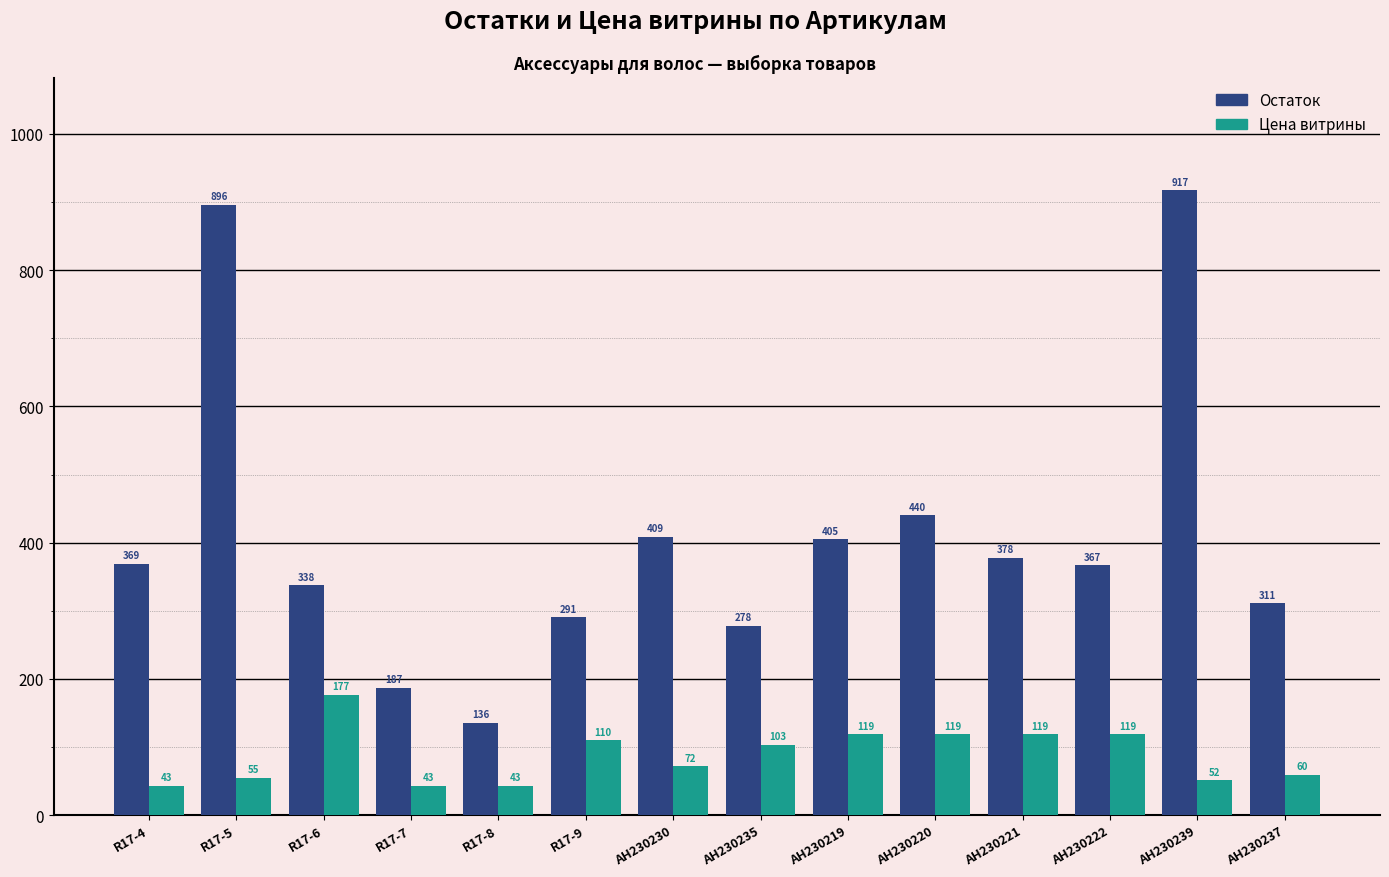

Is it true that Цена витрины equals 43.1 at R17-8?

True